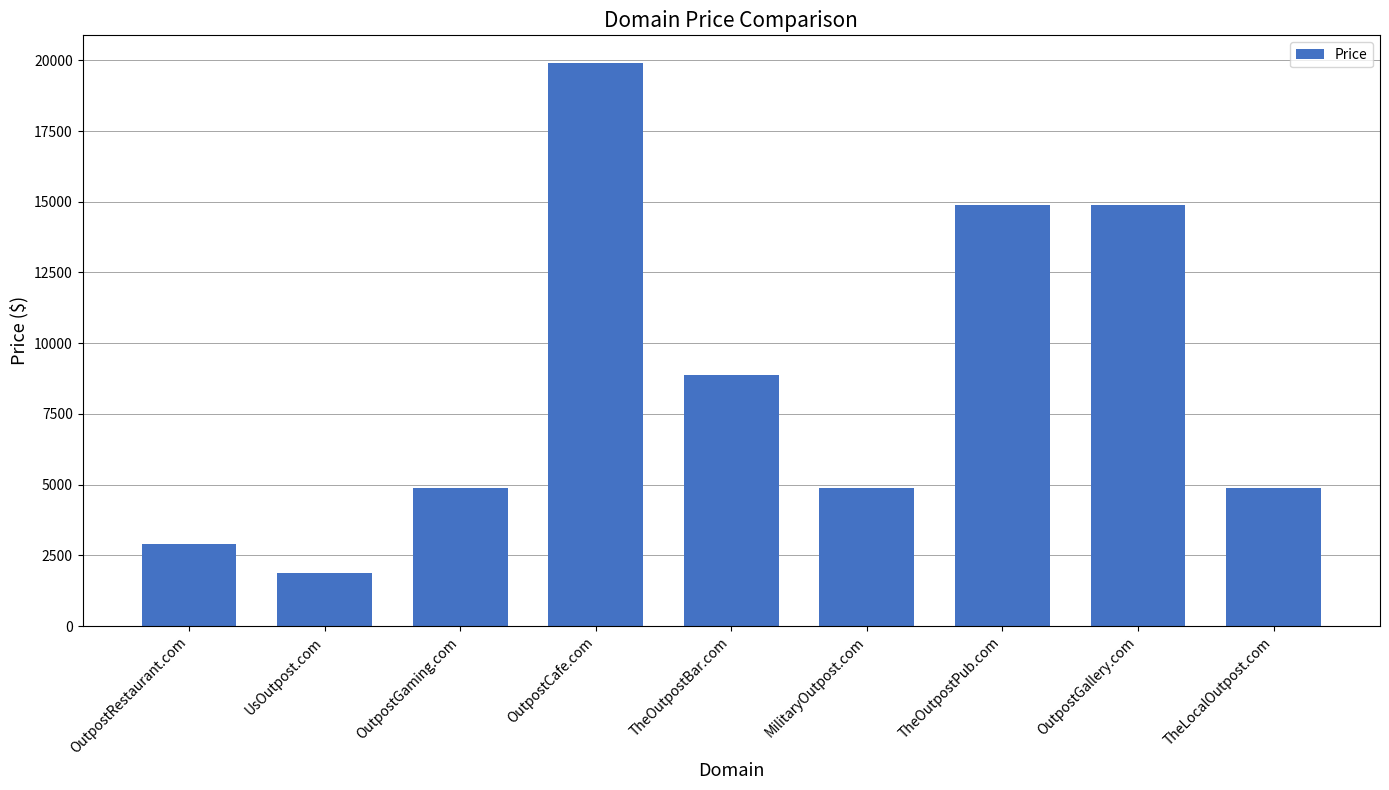

What is the sum of all values?

77992